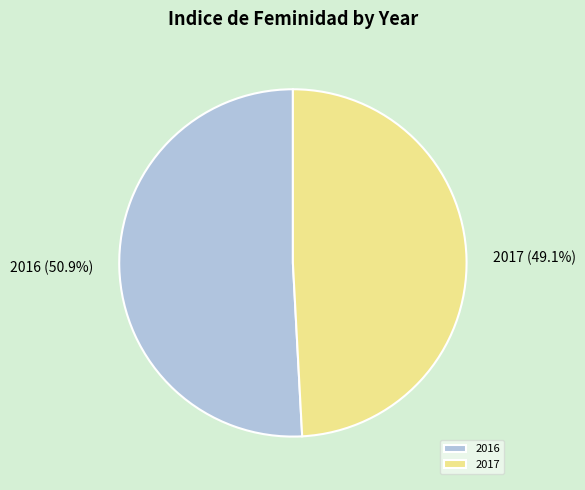

Which slice is the smallest?

2017